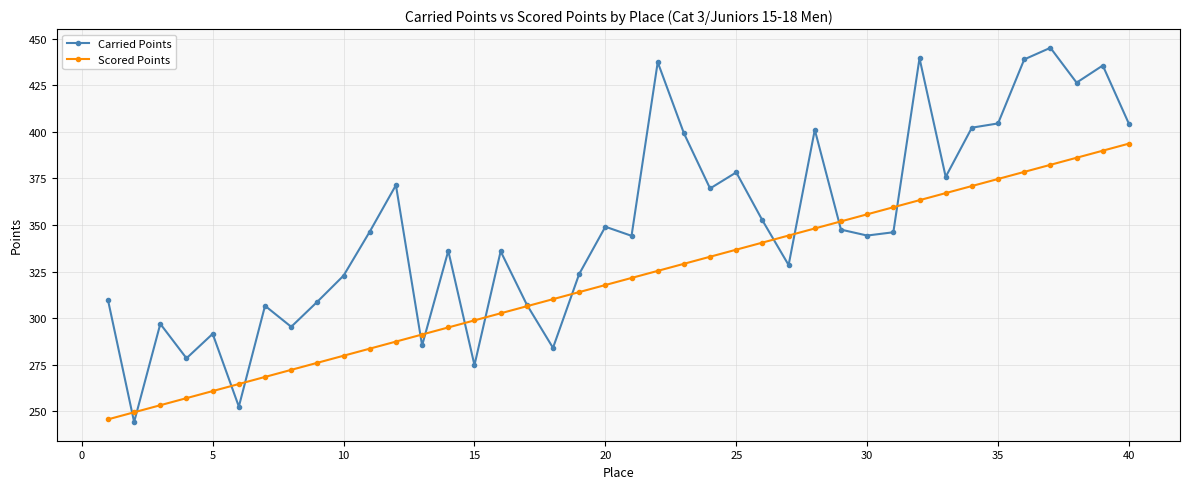

Which series has the largest range (max minus min)?

Carried Points